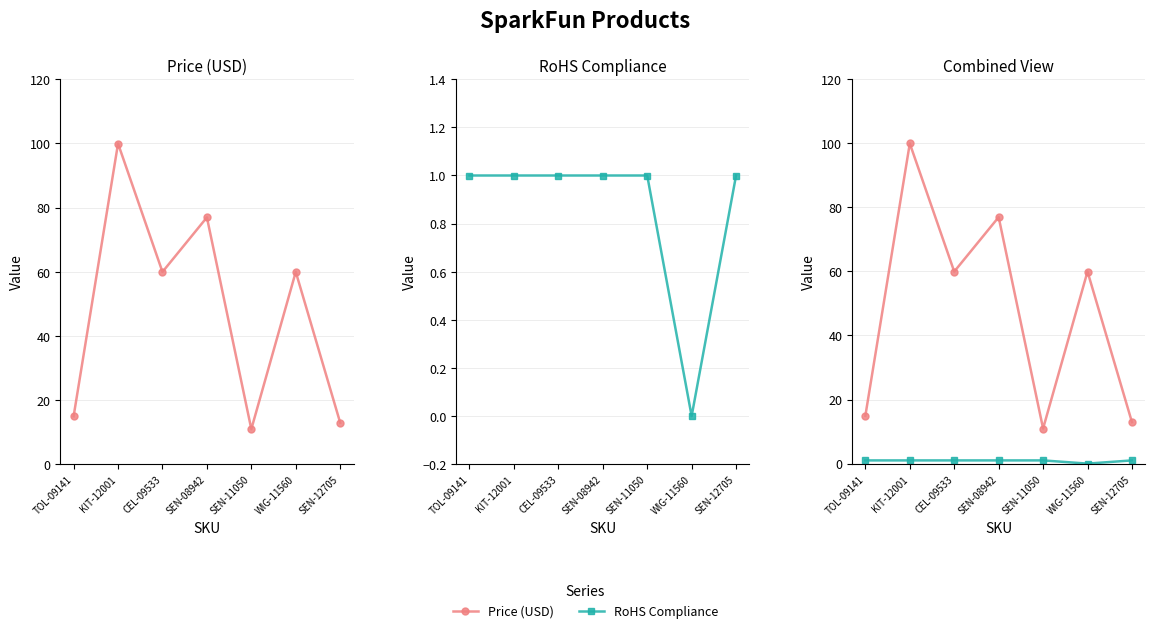

Reading right to left, what are all the values shown in this chart?

Price (USD): 12.9	60.0	10.9	77.0	60.0	100.0	14.9
RoHS Compliance: 1.0	0.0	1.0	1.0	1.0	1.0	1.0